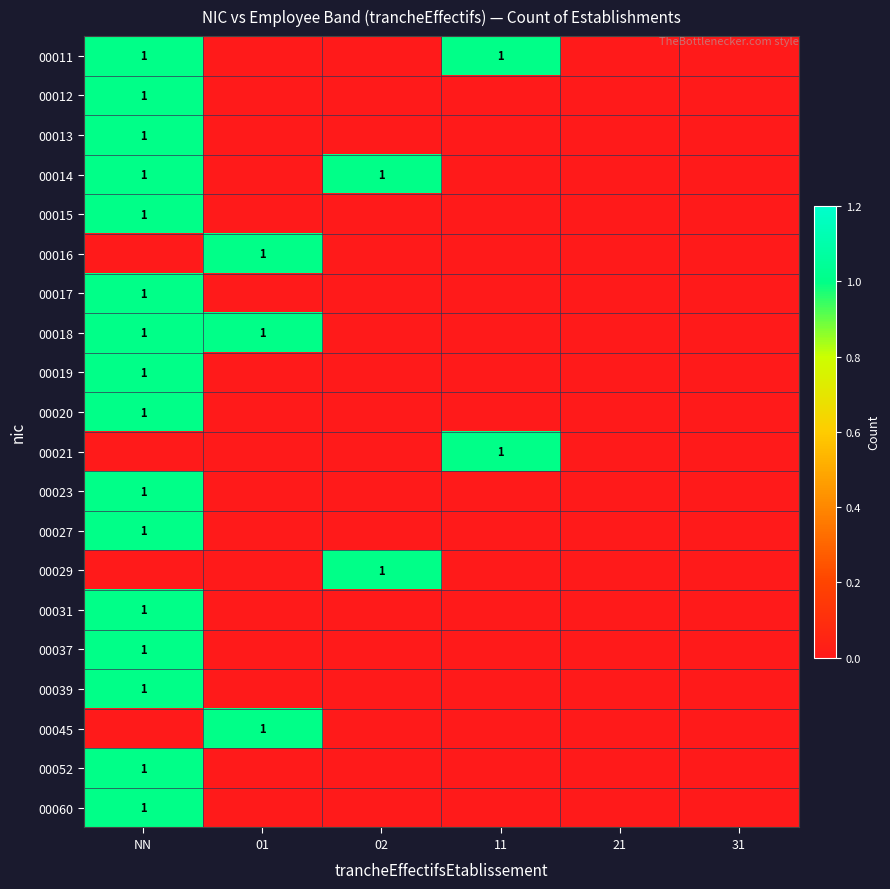

True or false: 00023 has a value of 1 at NN.

True